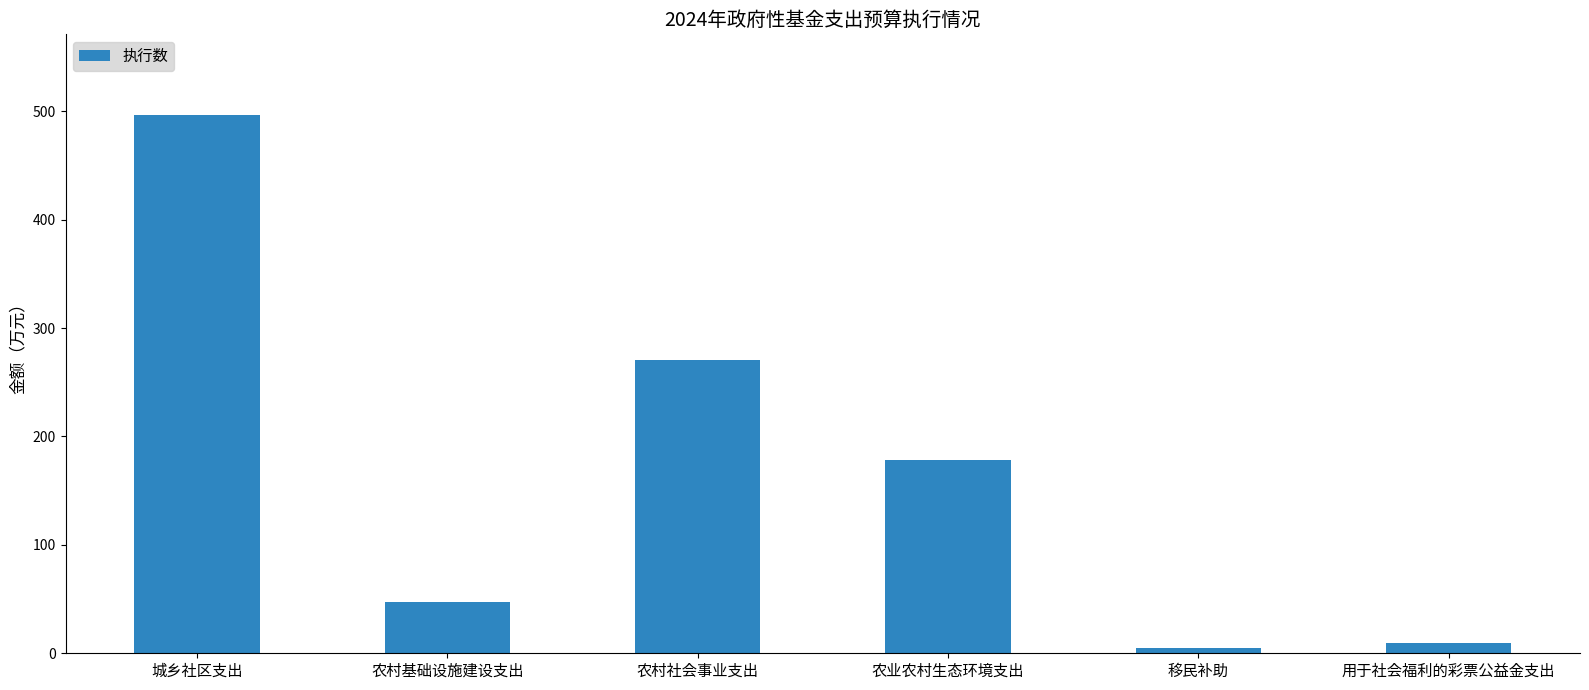

What is the minimum value shown in the chart?

4.7